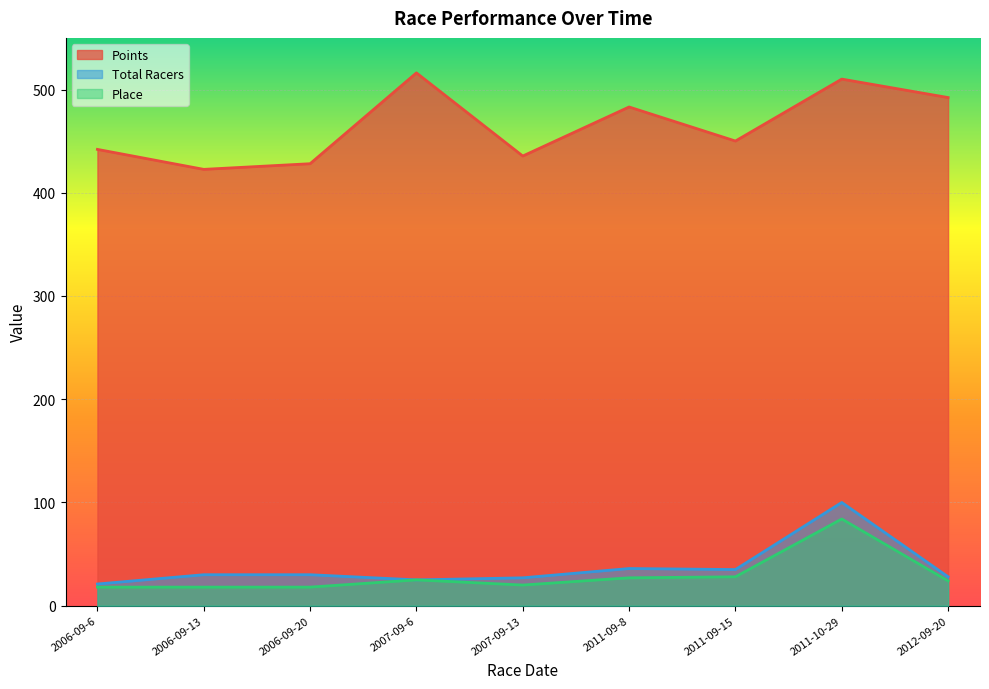

At which label is Place closest to 51?

2011-09-15